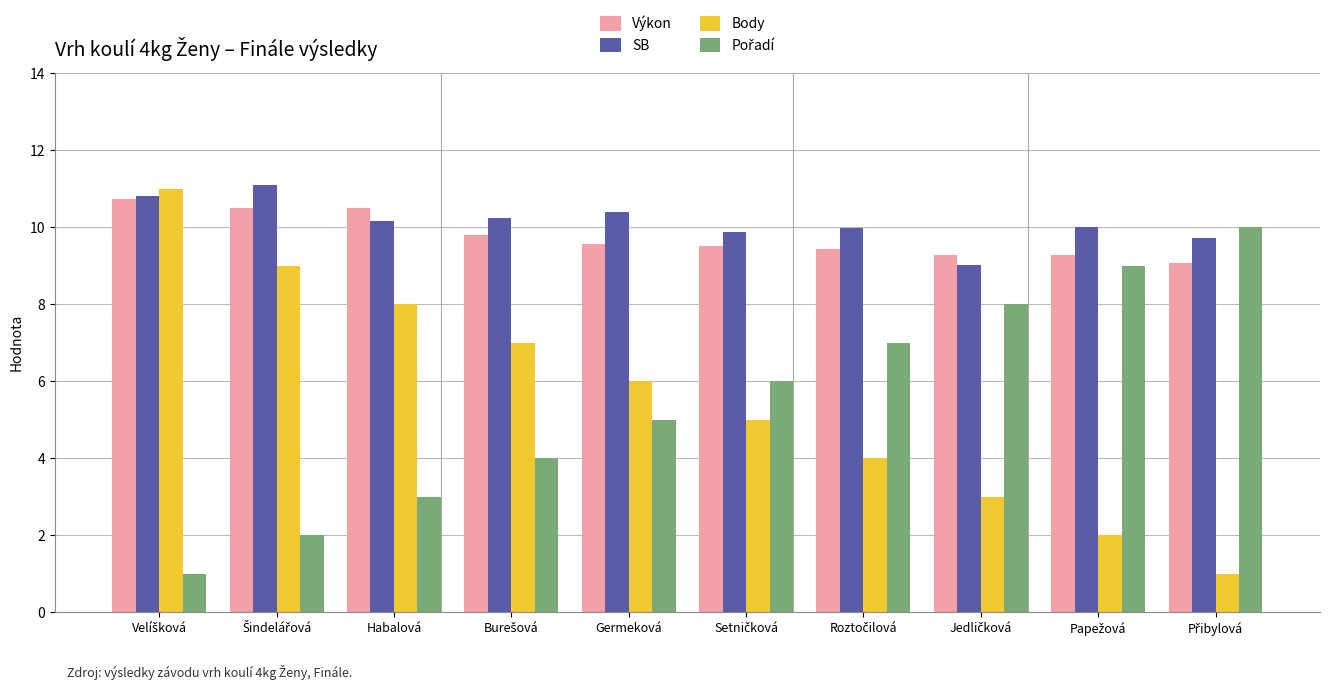

What is the maximum value shown in the chart?

11.1